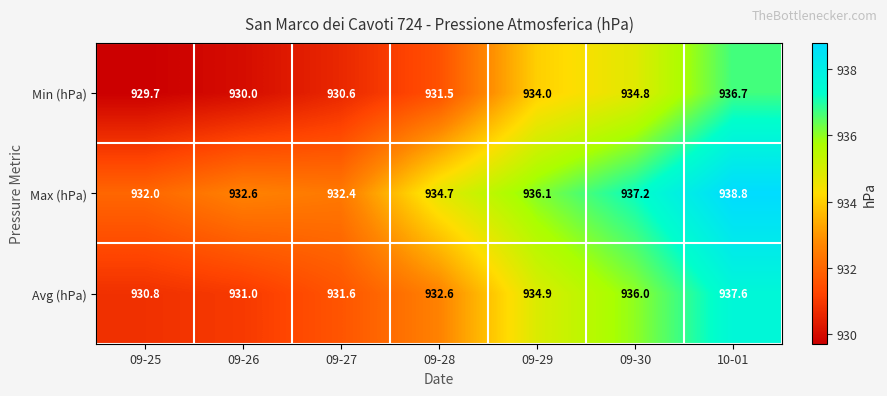

How many values in the Max (hPa) series are below 934?

3